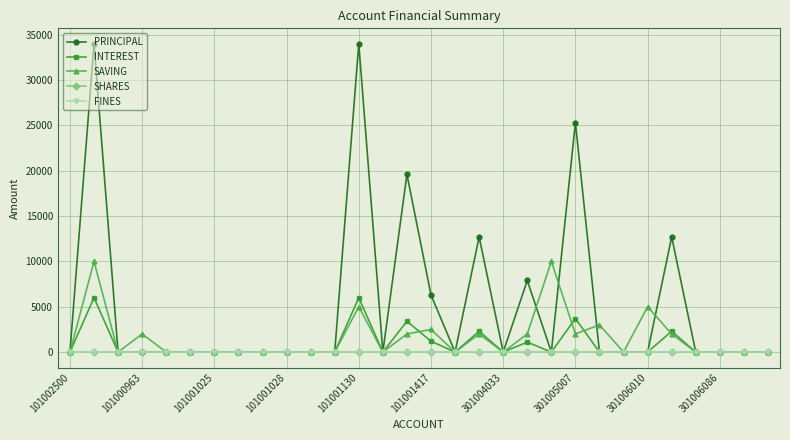

Which series has the largest range (max minus min)?

PRINCIPAL